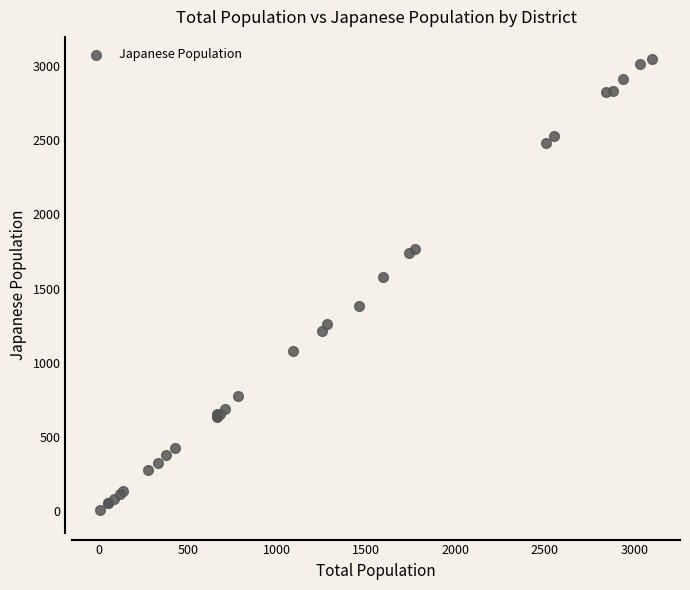

What Y value in the scatter plot is closest to 1525?

1580